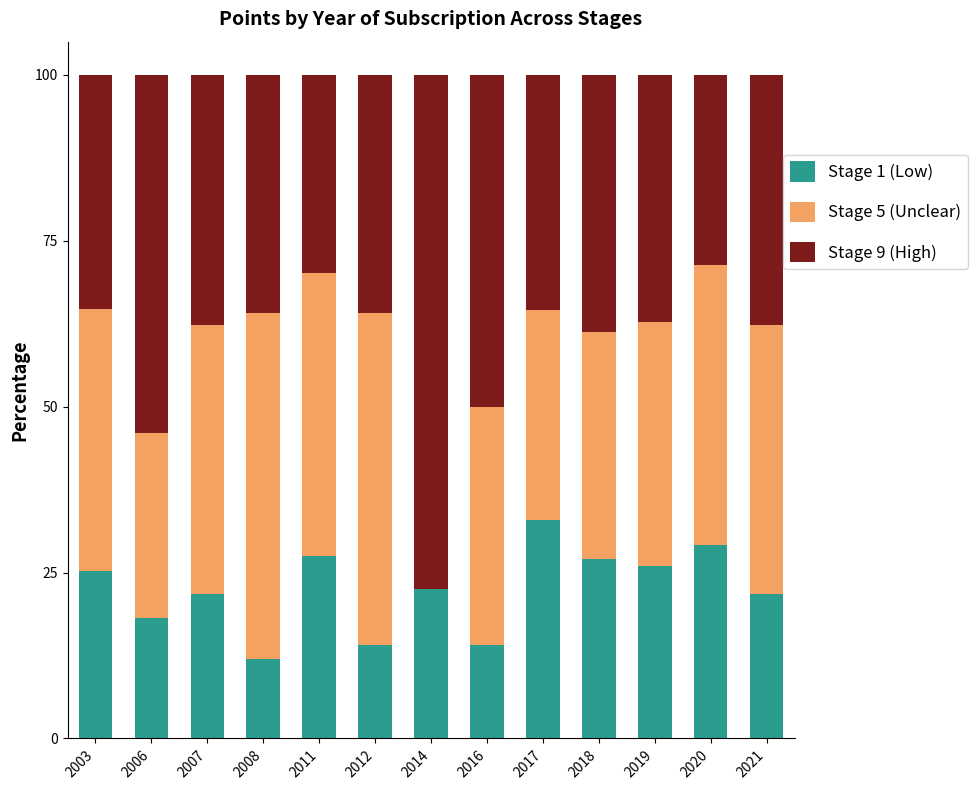

What are all the series names shown in the legend?

Stage 1 (Low), Stage 5 (Unclear), Stage 9 (High)